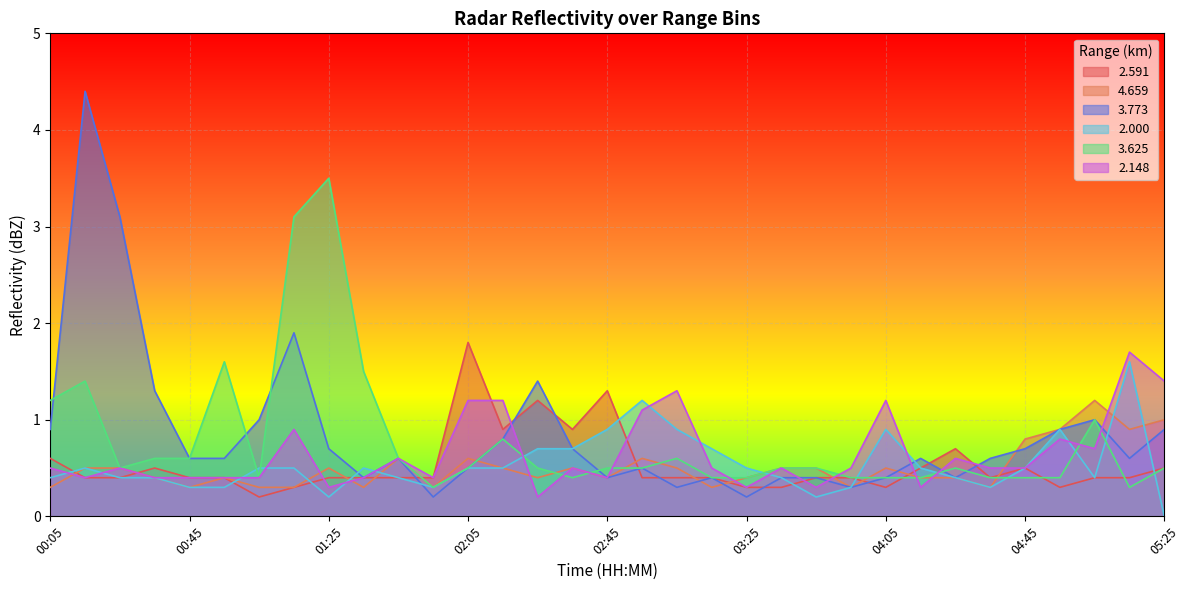

What is the value of the 2.148 point at the 27th from the left?

0.6